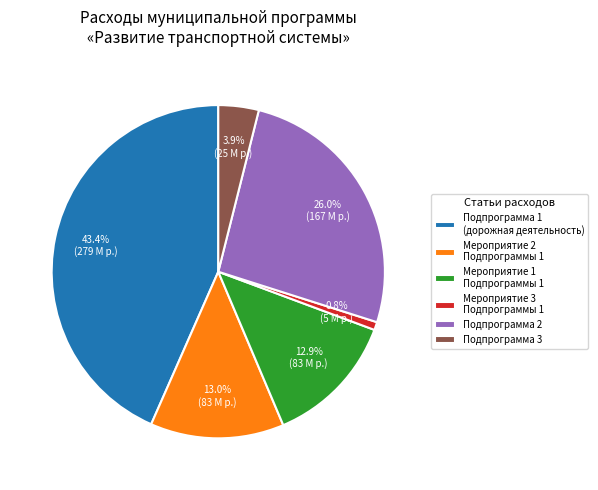

Does Подпрограмма 3 represent more than half of the total?

No